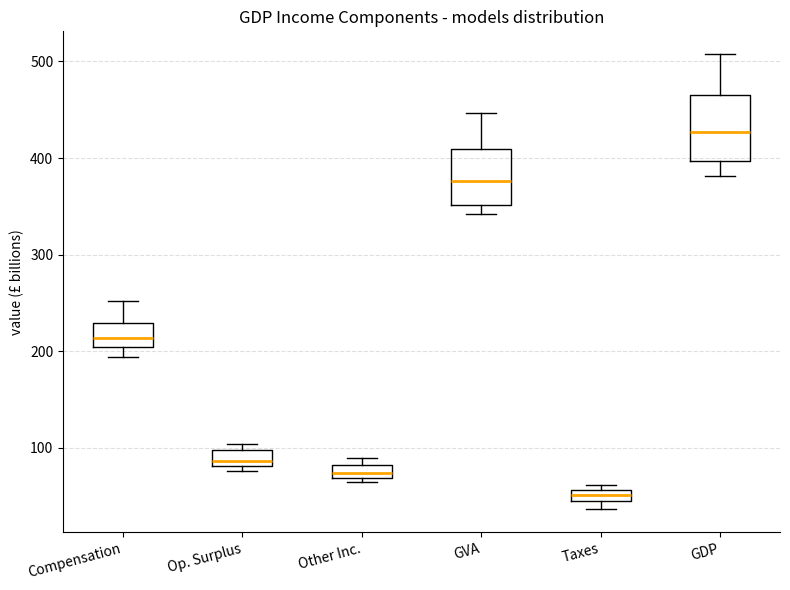

Which box is the tallest, from its lower edge to its upper edge?

GDP